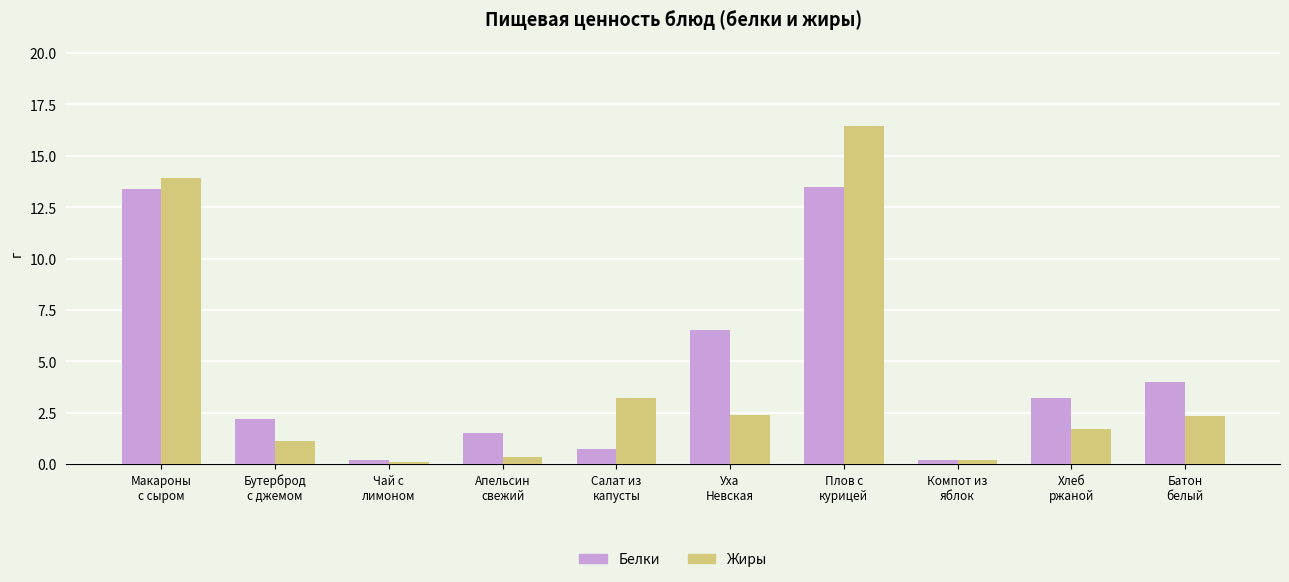

What is the difference between the second highest and minimum values in the Жиры series?

13.8